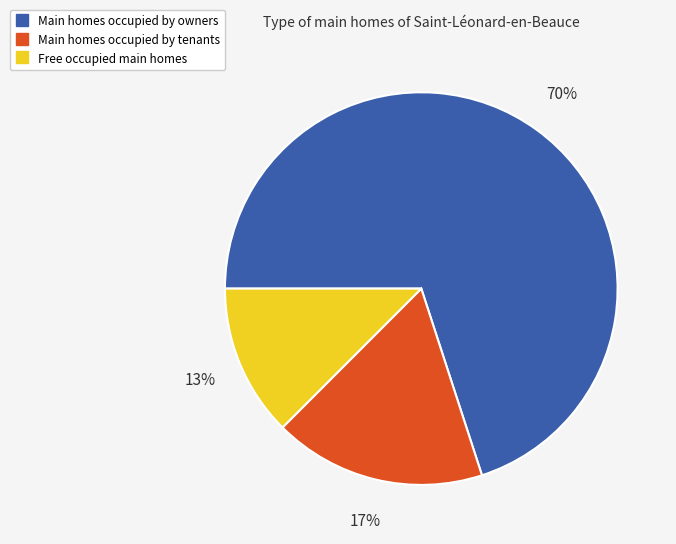

To the nearest percent, what is the average slice percentage?

33%